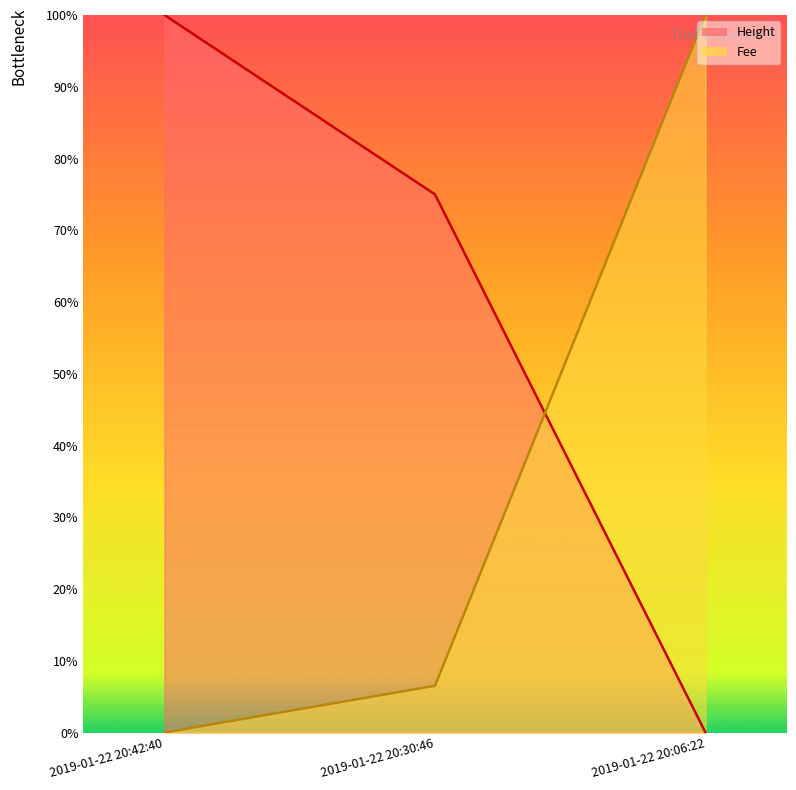

What is the label of the 3rd point from the right?

2019-01-22 20:42:40